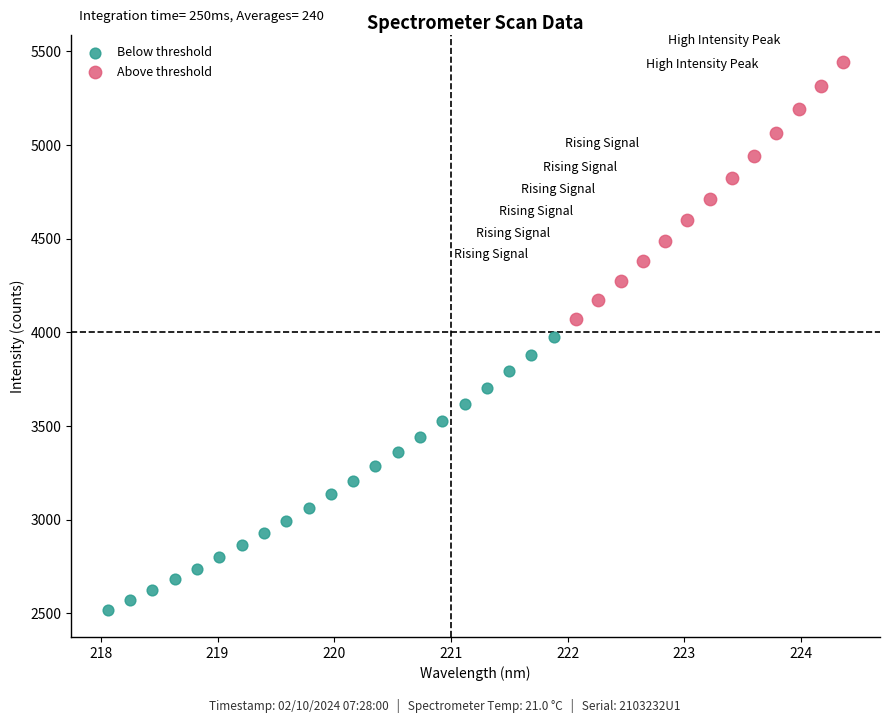

Which series contains the highest Y value?

Above threshold